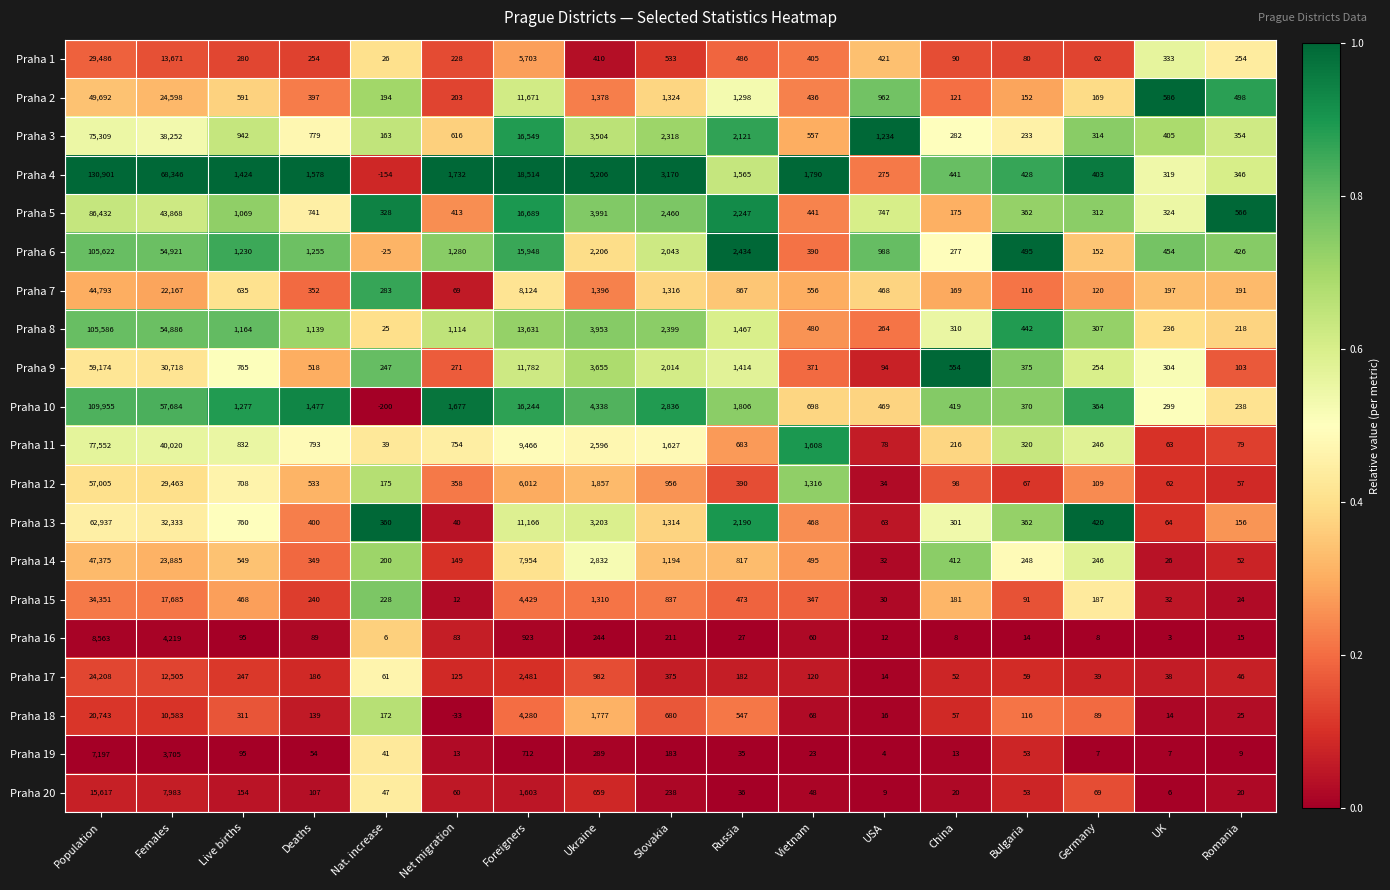

At how many categories does at least one series exceed 9101?

3